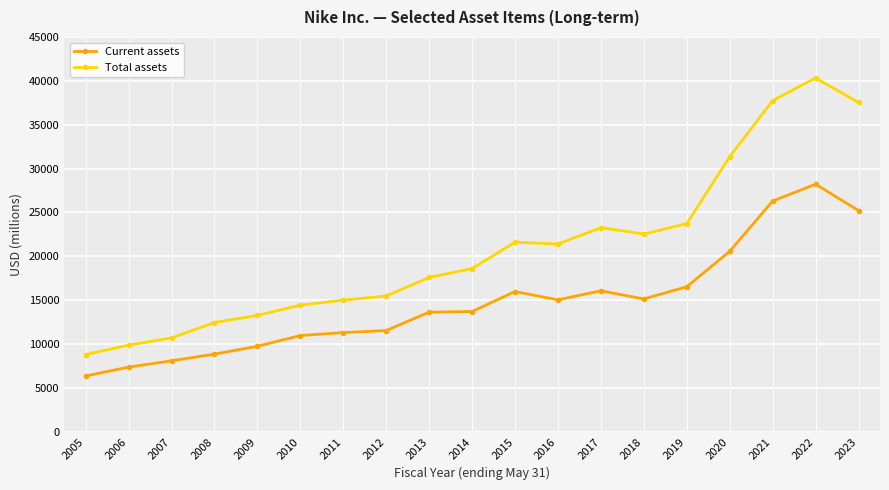

True or false: Current assets and Total assets intersect in this chart.

False